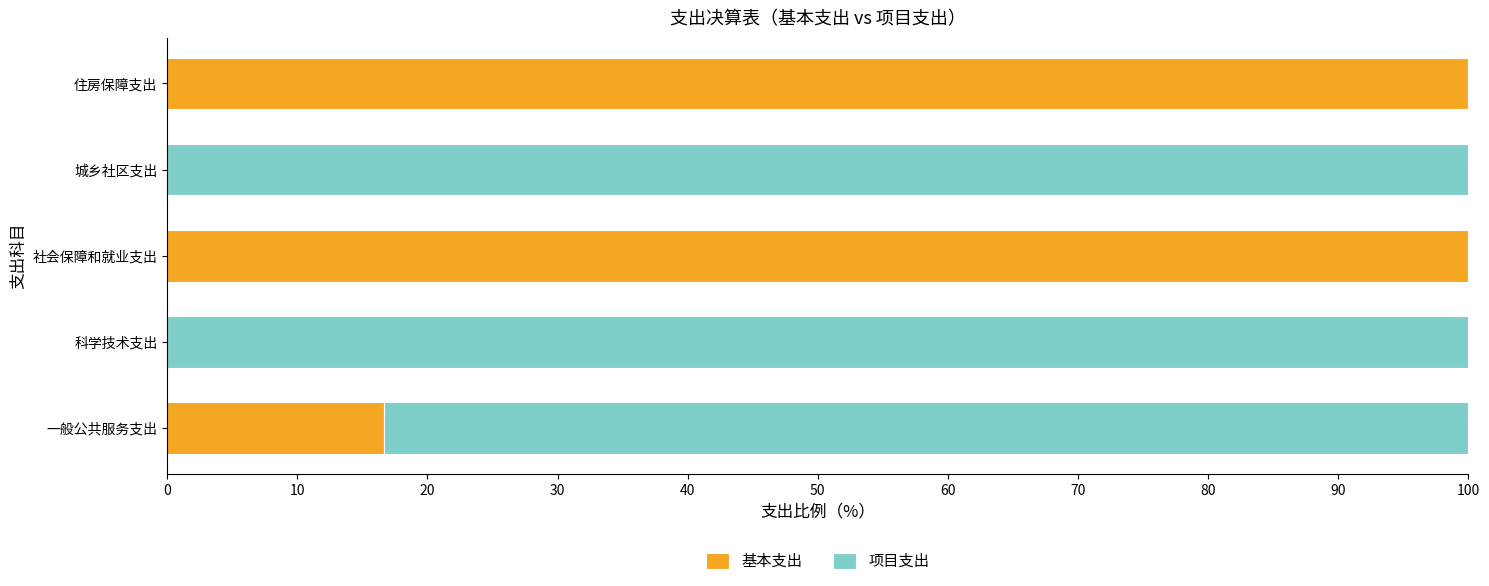

True or false: 基本支出 has a value of -44.0 at 城乡社区支出.

False